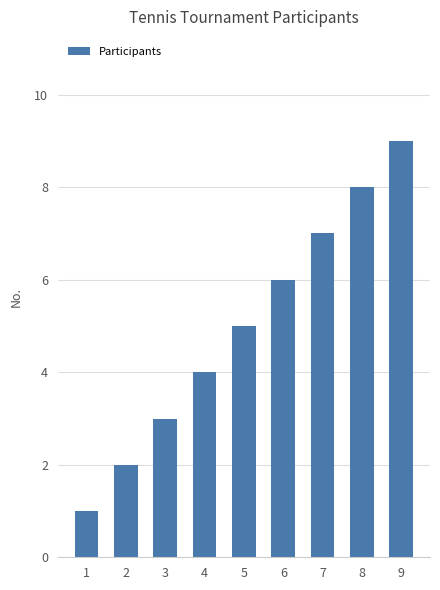

Reading left to right, list all the values displayed in this chart.

1=1	2=2	3=3	4=4	5=5	6=6	7=7	8=8	9=9